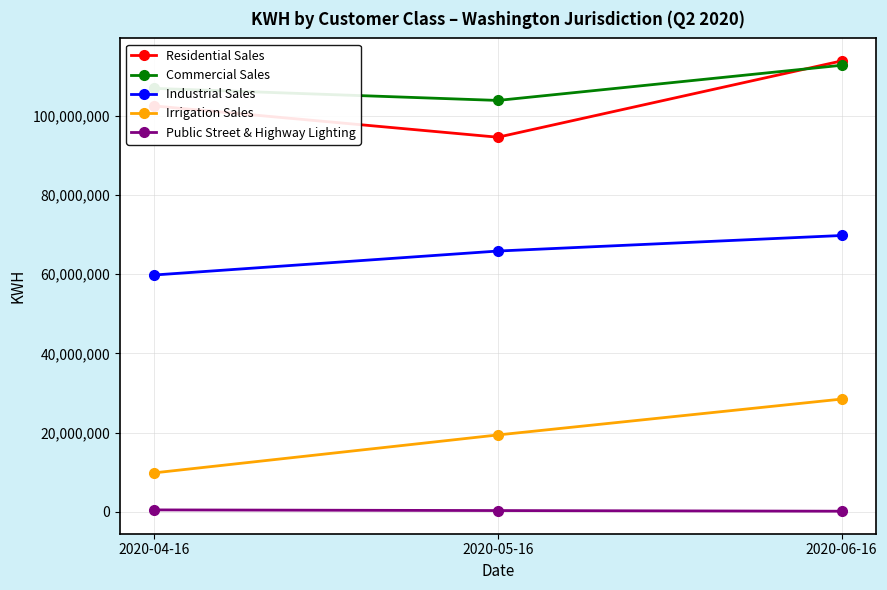

What are all the series names shown in the legend?

Residential Sales, Commercial Sales, Industrial Sales, Irrigation Sales, Public Street & Highway Lighting